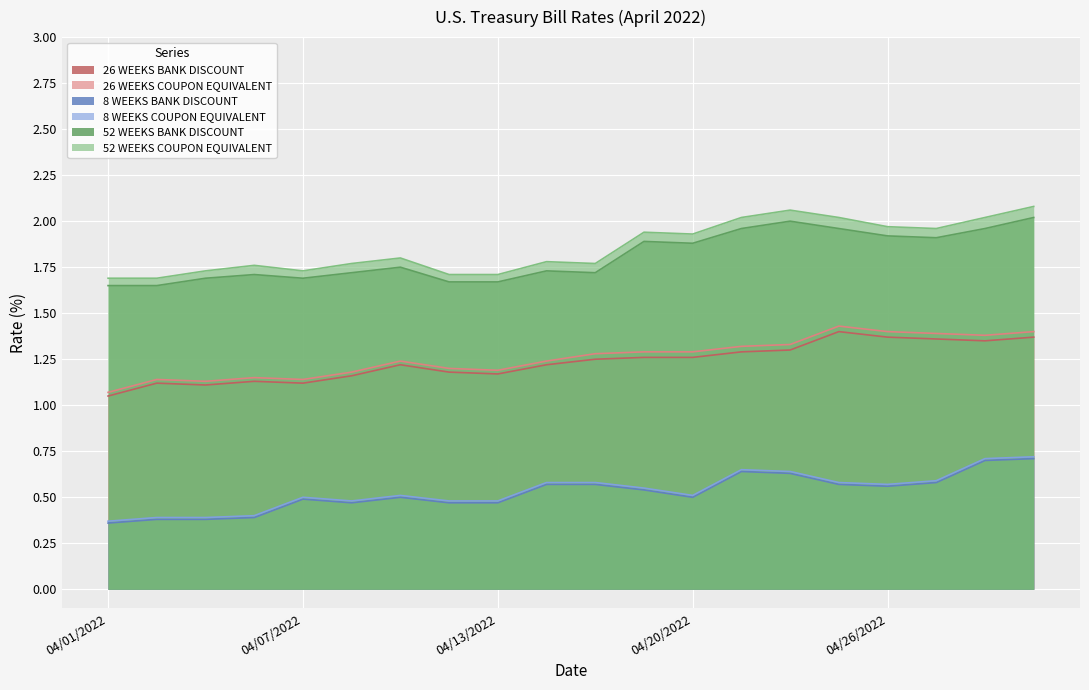

True or false: 52 WEEKS BANK DISCOUNT and 8 WEEKS COUPON EQUIVALENT cross at least once.

False